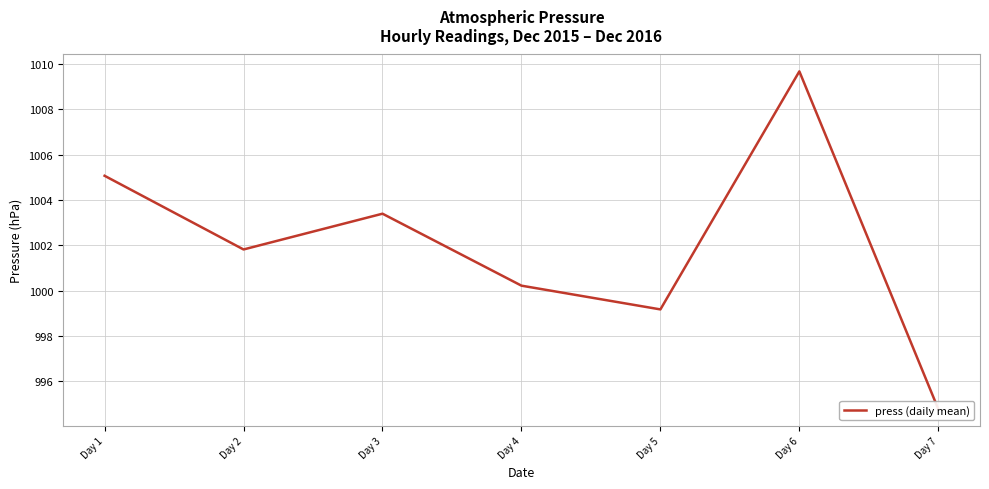

Where is the data nearest to the value 1002?

Day 2